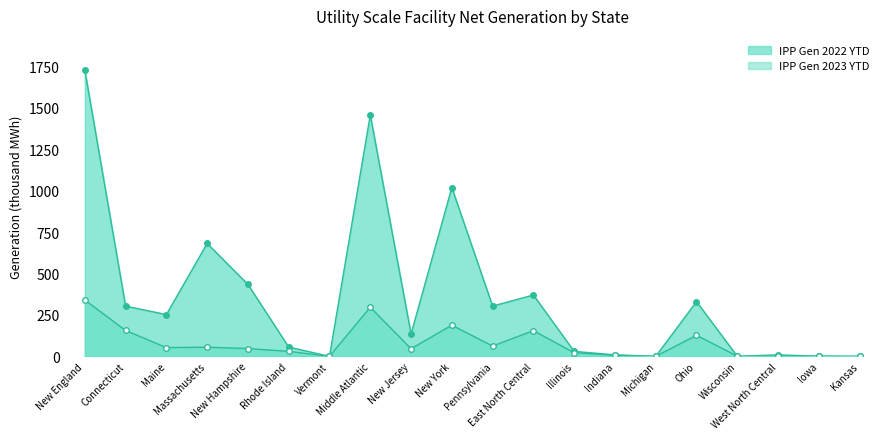

What is the difference between the second highest and minimum values in the IPP Gen 2022 YTD series?

1456.0